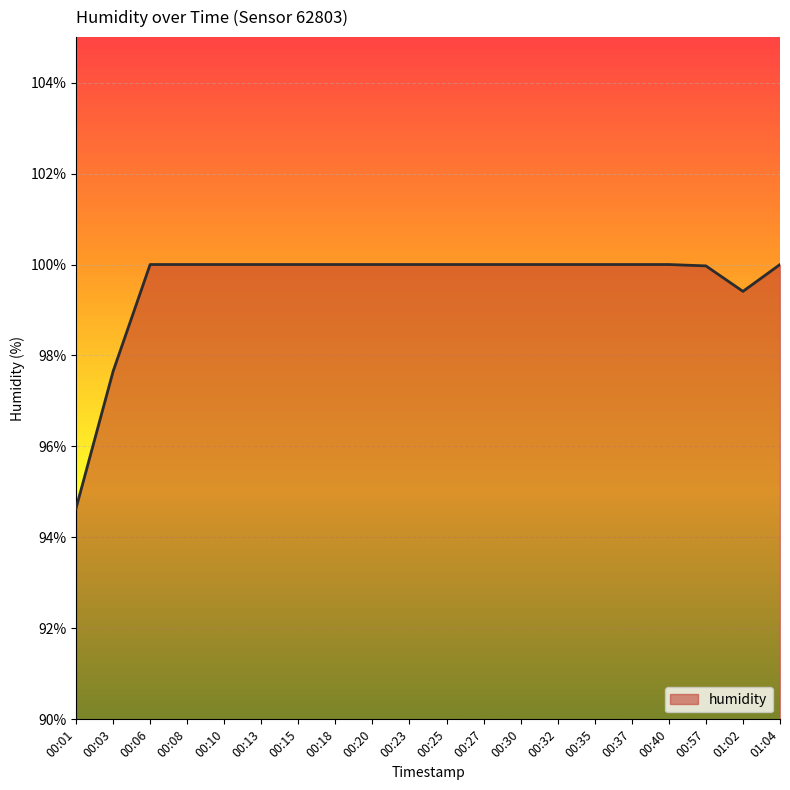

Reading left to right, transcribe all the data shown in this chart.

94.6	97.7	100.0	100.0	100.0	100.0	100.0	100.0	100.0	100.0	100.0	100.0	100.0	100.0	100.0	100.0	100.0	100.0	99.4	100.0